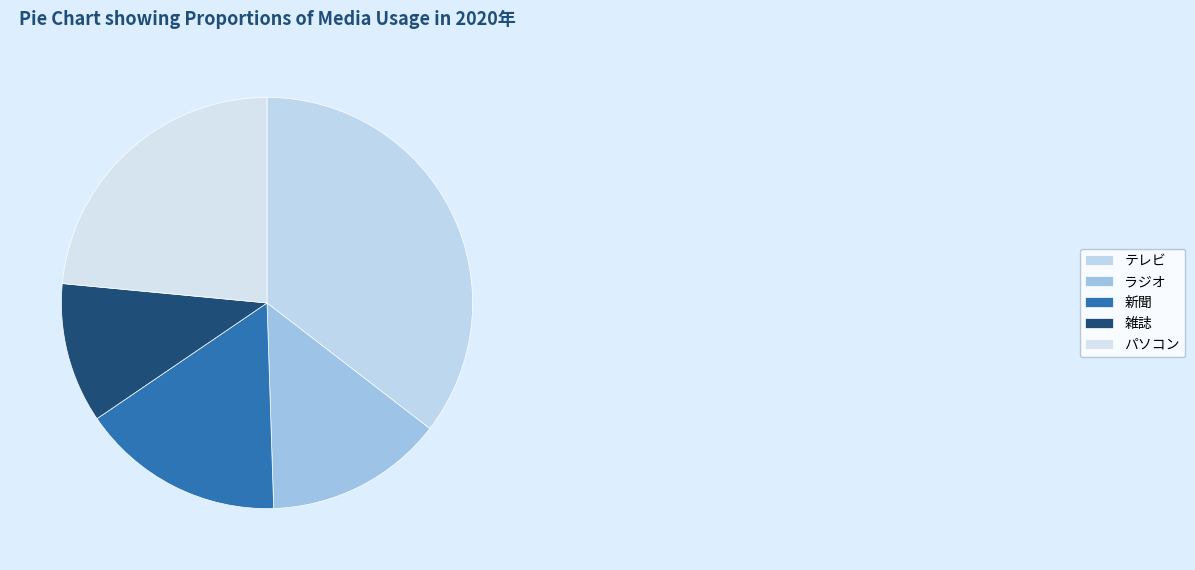

What is the smallest slice in the pie chart?

雑誌